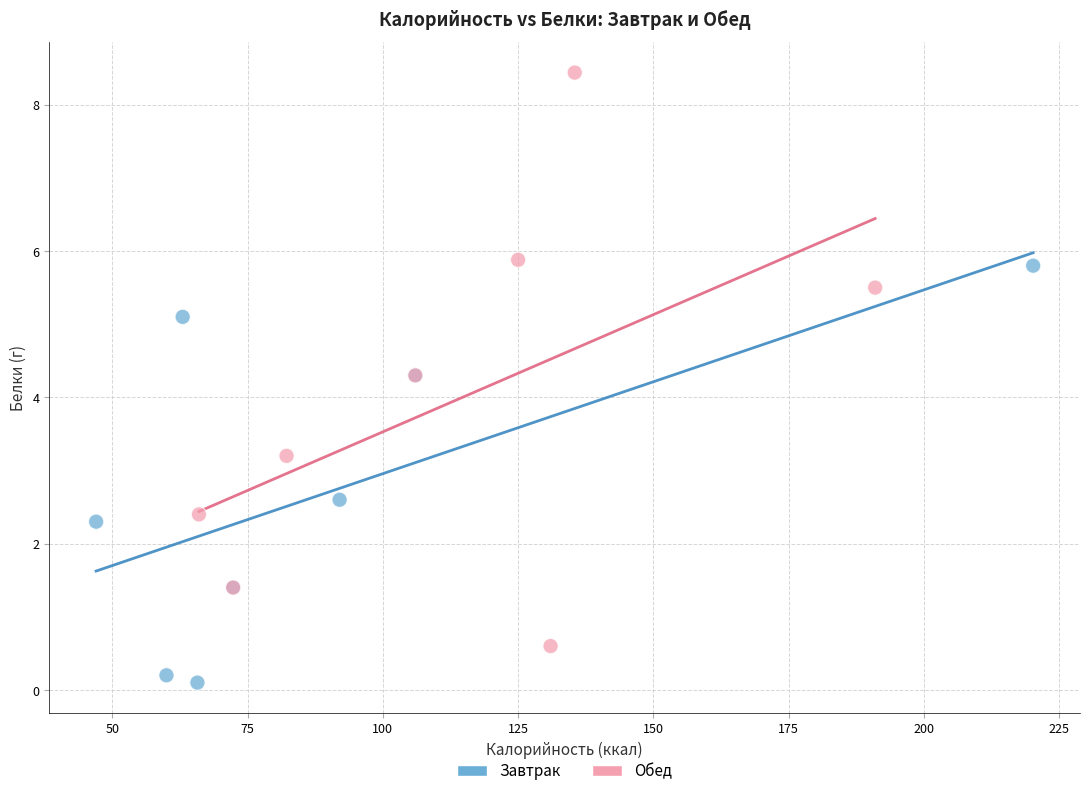

Which series contains the lowest Y value?

Завтрак